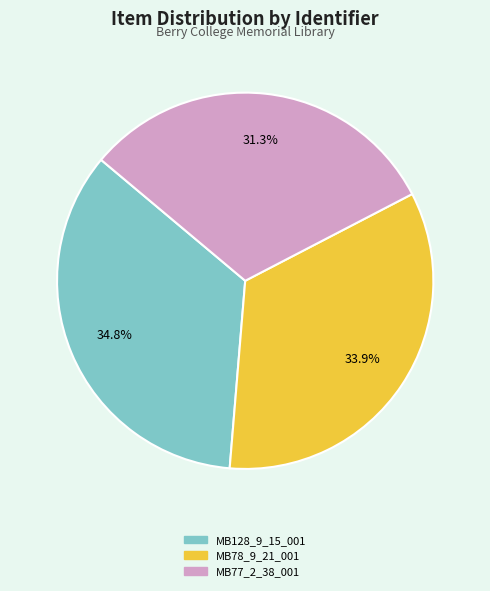

Which has a higher value, MB77_2_38_001 or MB78_9_21_001?

MB78_9_21_001